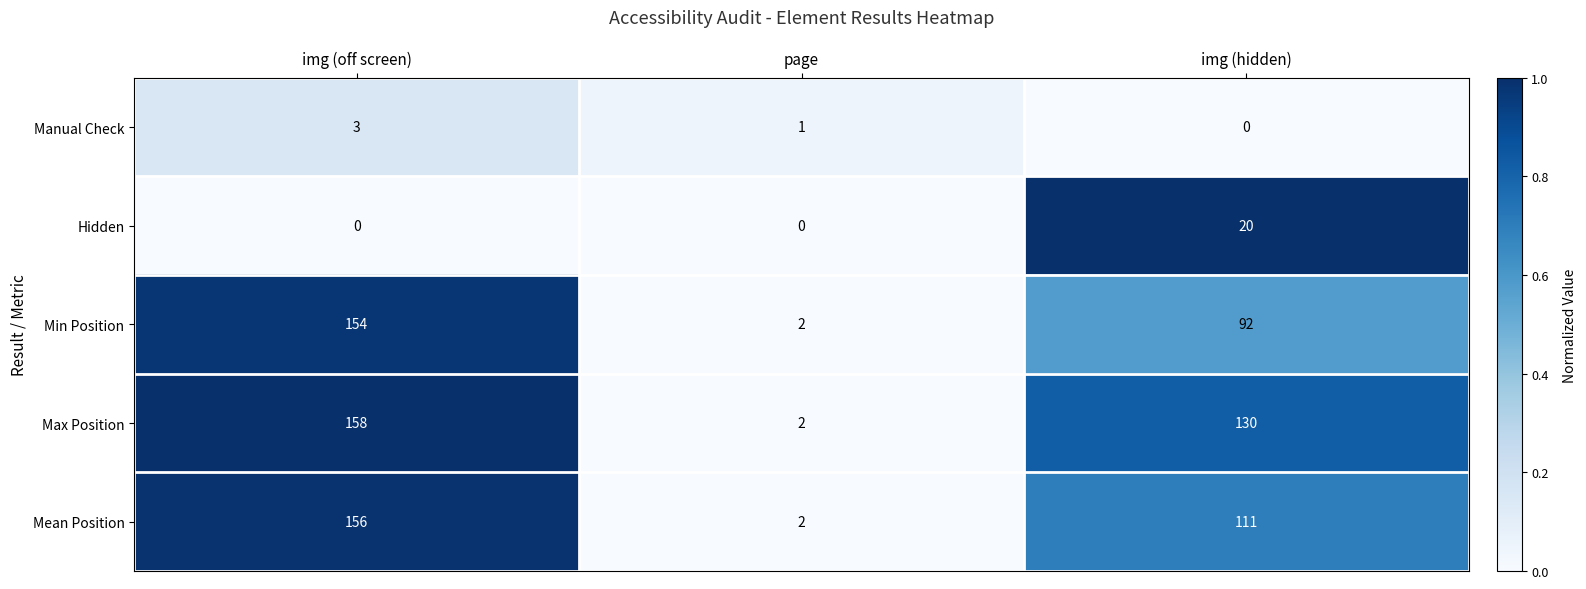

The value of Hidden at img (off screen) is 13. True or false?

False